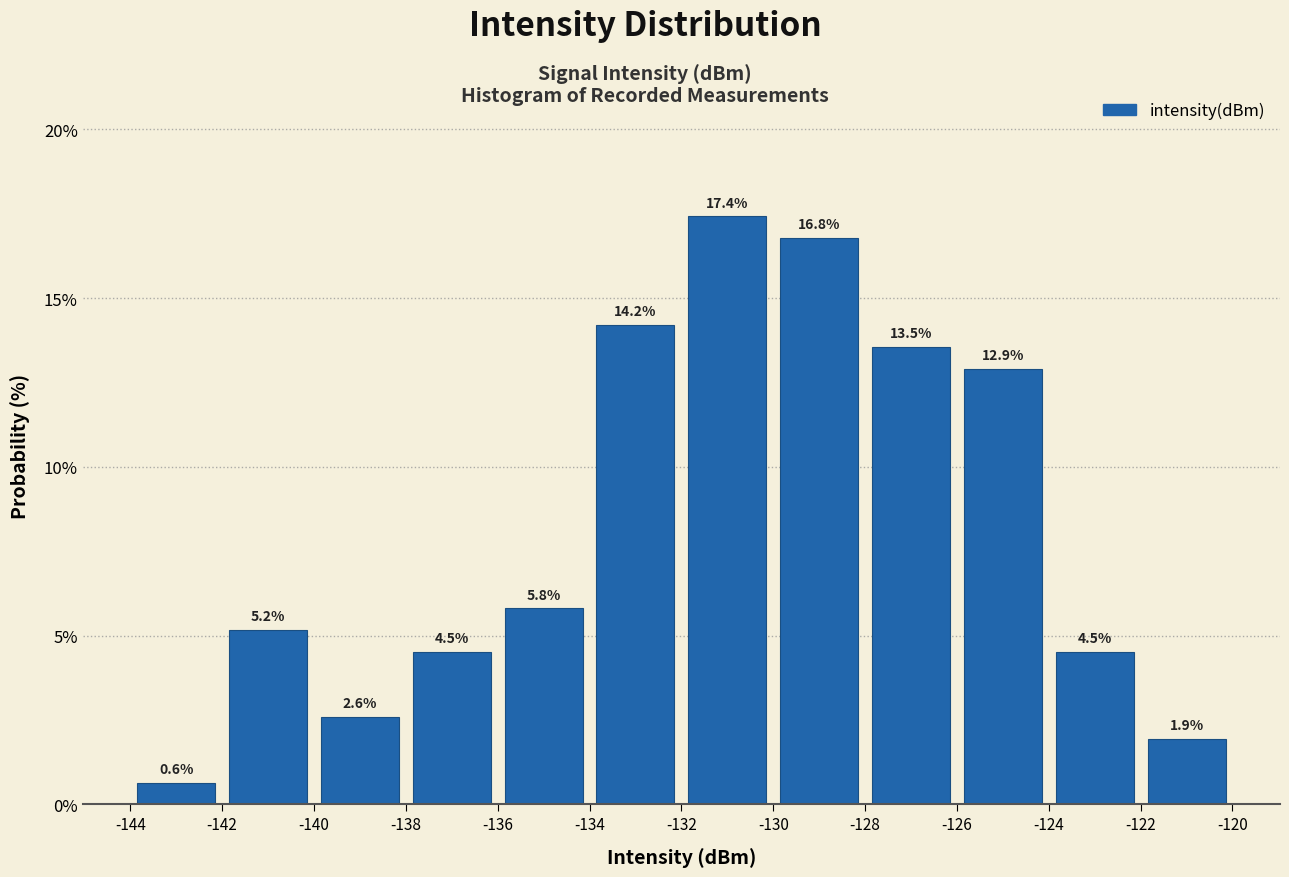

Which range on the x-axis has the tallest bar?

-132 to -130